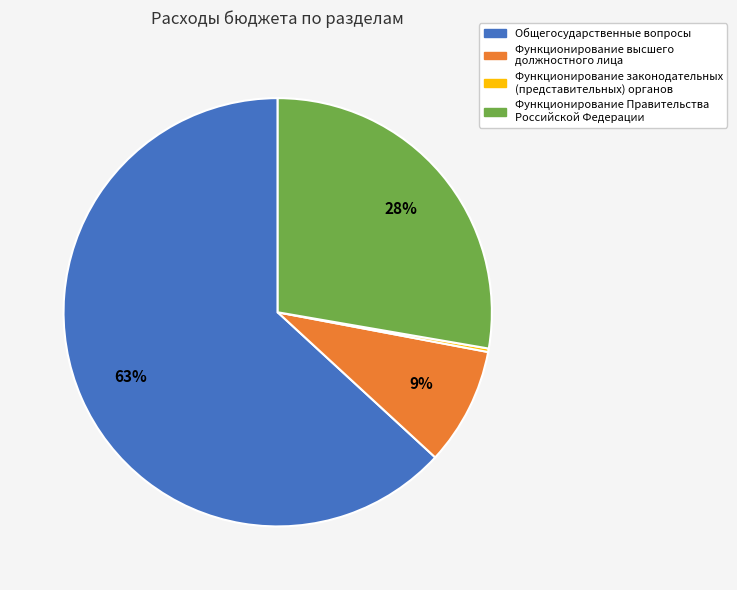

The Функционирование Правительства Российской Федерации slice represents 13% of the pie. True or false?

False